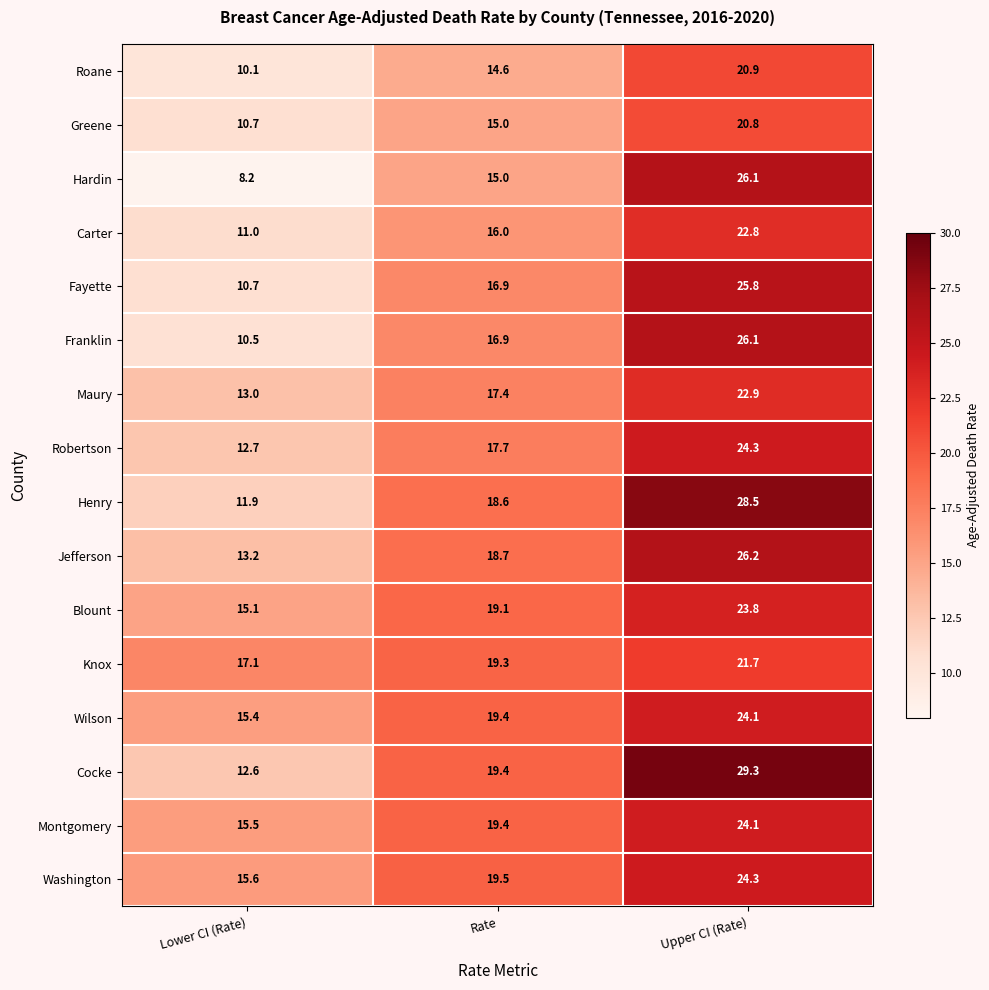

At which label is Wilson closest to 19?

Rate